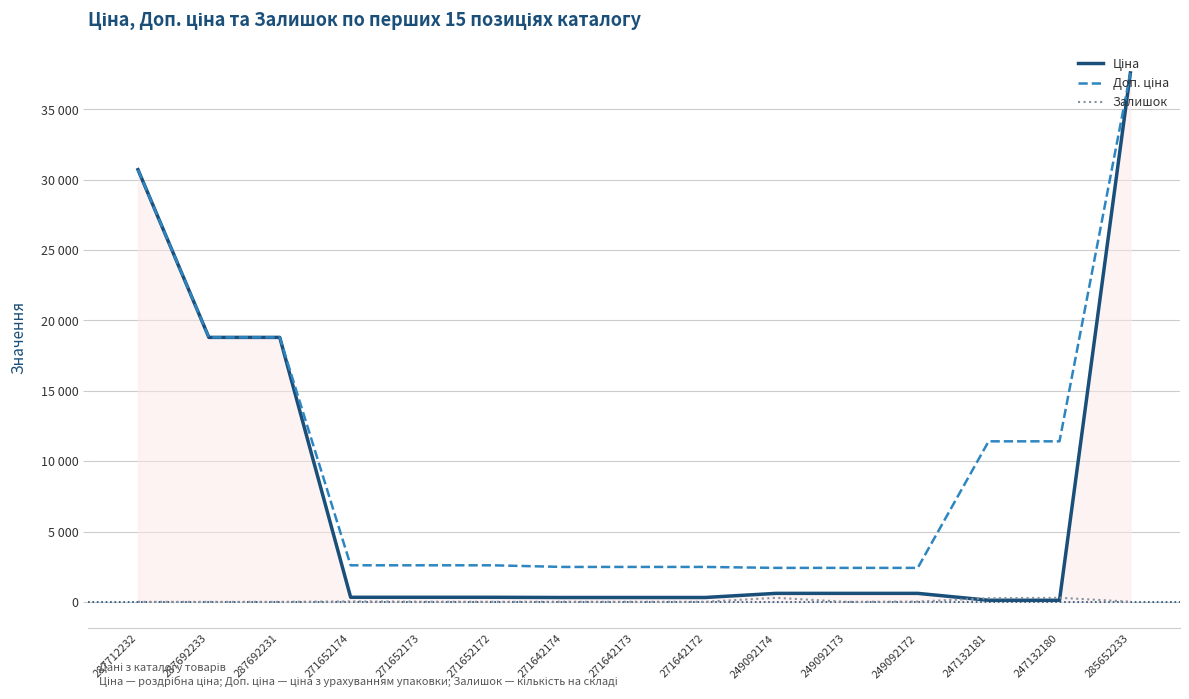

Does the chart have visible grid lines?

Yes